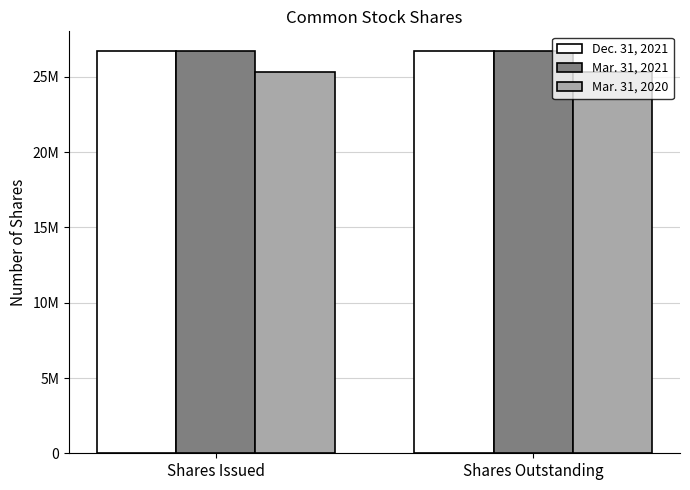

Does the chart contain stacked bars?

No